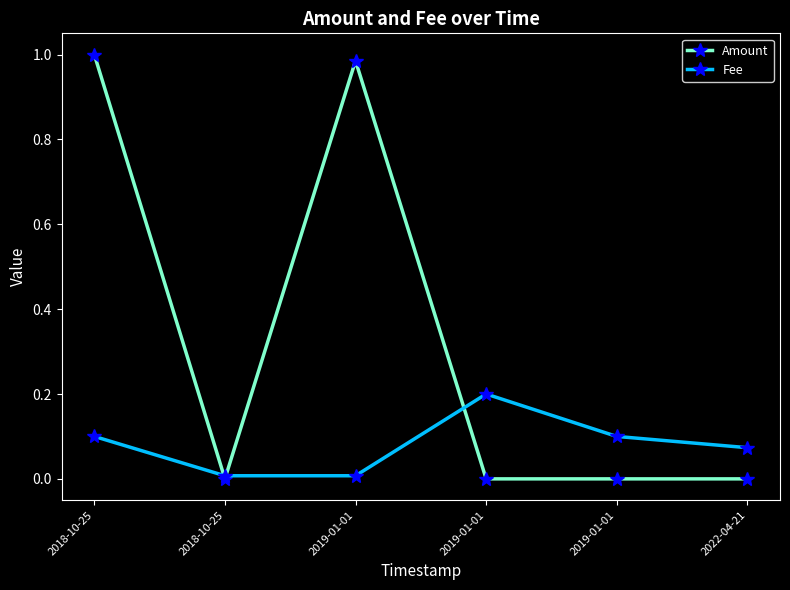

What are all the series names shown in the legend?

Amount, Fee